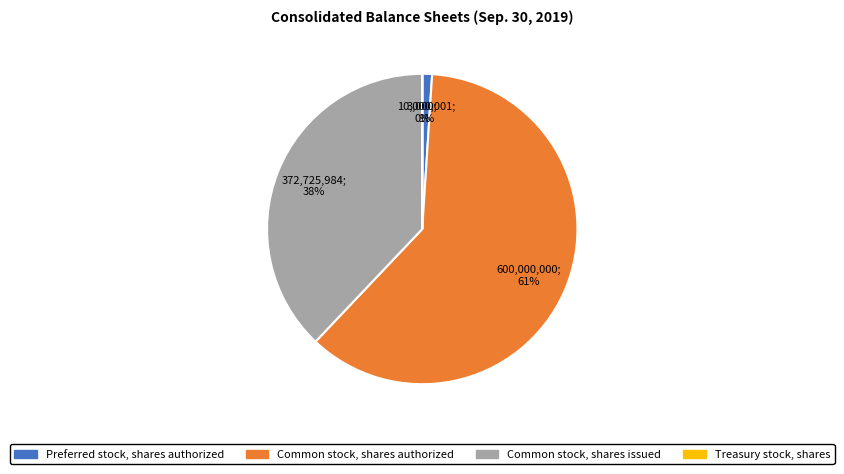

Combined, do Common stock, shares authorized and Common stock, shares issued account for over 50%?

Yes